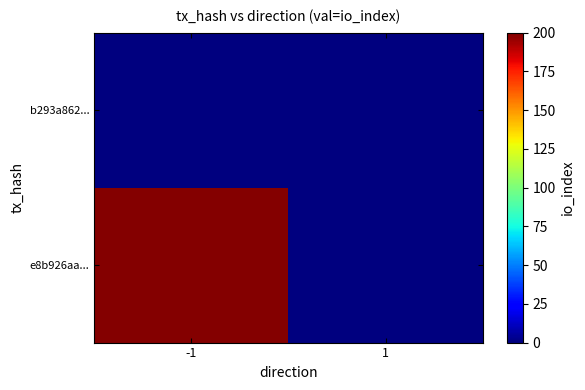

Reading left to right, list all the values displayed in this chart.

e8b926aa...: -1=199	1=0
b293a862...: -1=0	1=0